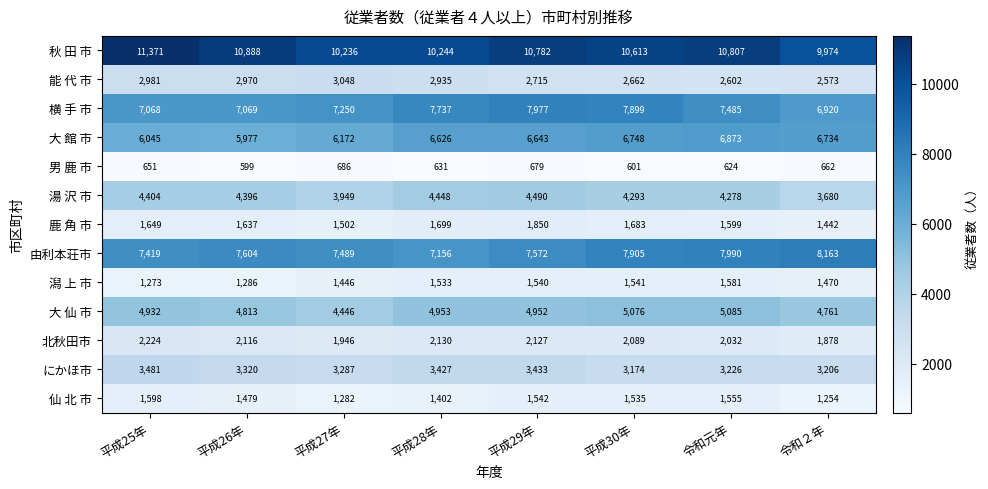

What is the total value across all series at 平成29年?

56302